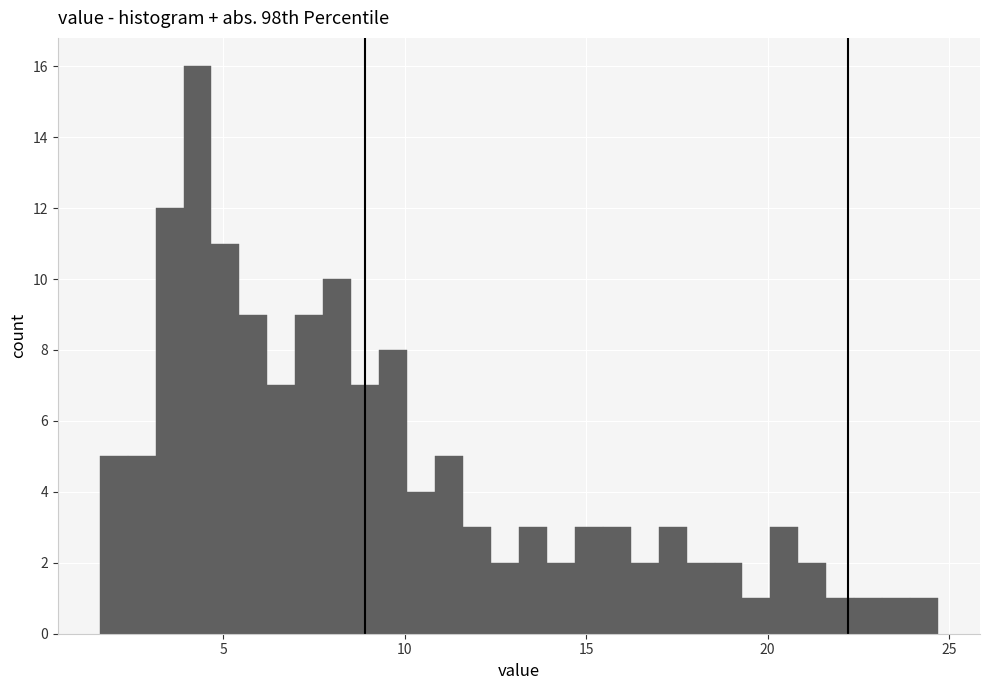

Read against the x-axis, roughly where is the centre of the tallest bar?

4.5